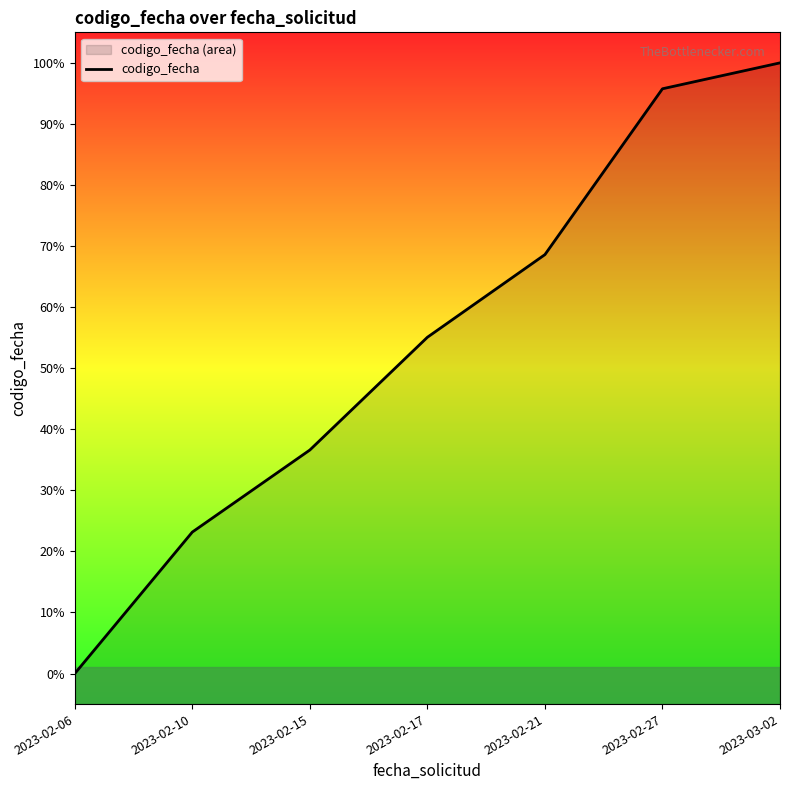

The chart shows a value of 1677236193 at 2023-02-21. True or false?

True